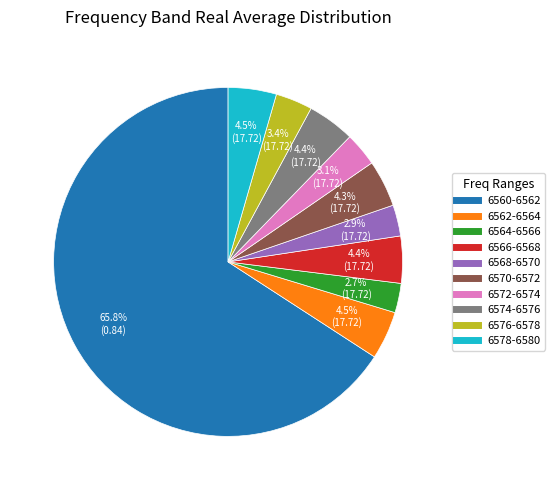

Is there a majority slice in this chart?

Yes